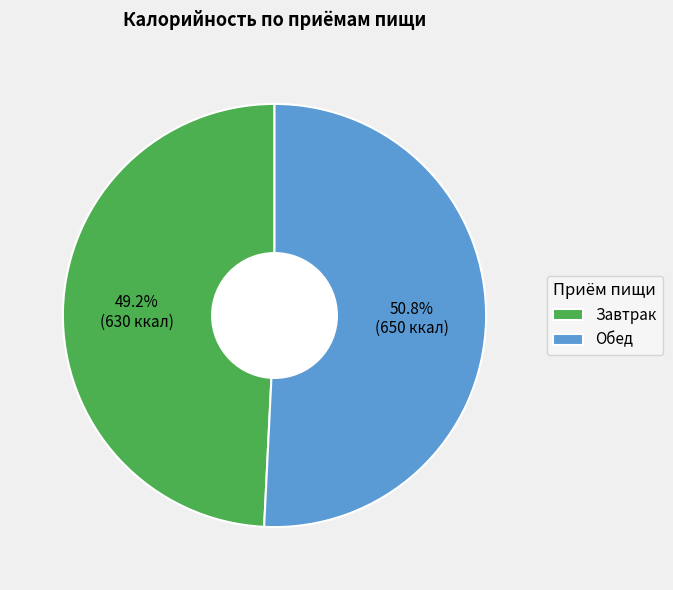

What percentage do Обед and Завтрак together represent?

100.0%